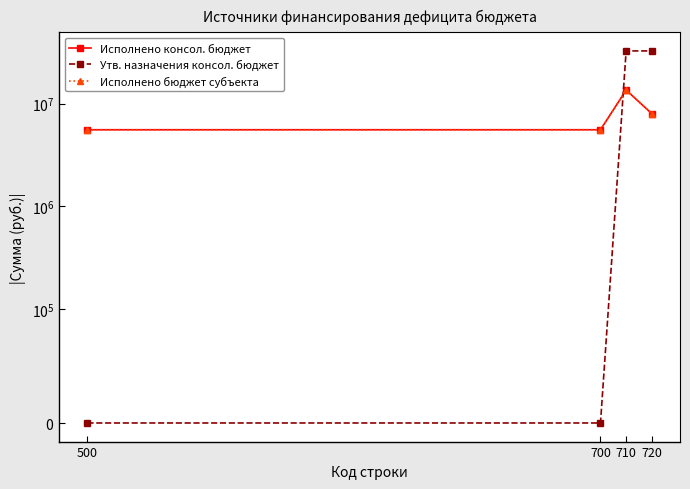

What is the average value of the Утв. назначения консол. бюджет series?

16291775.0